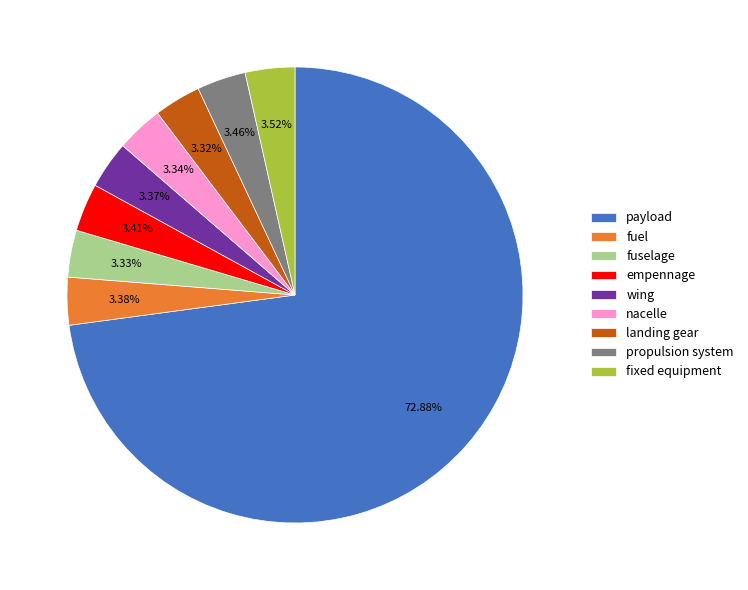

Is the sum of propulsion system and landing gear greater than half?

No